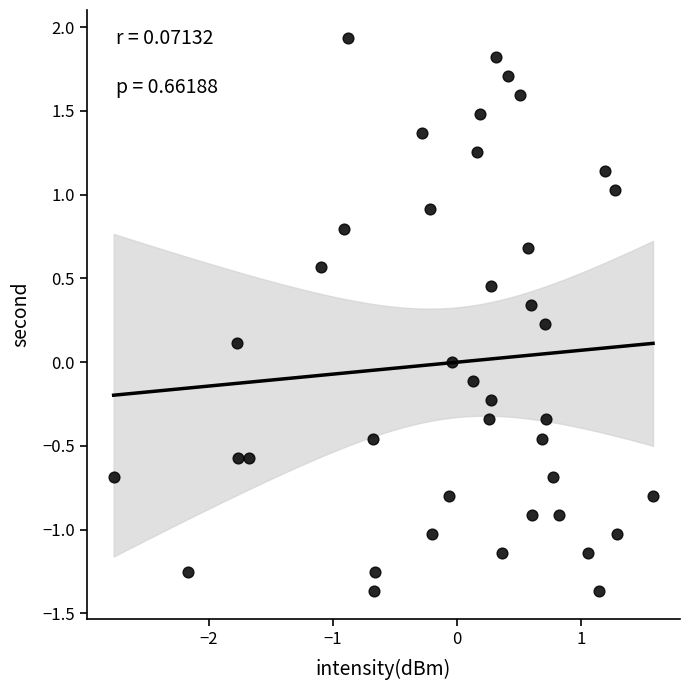

What is the range of X values (max minus min)?

4.3